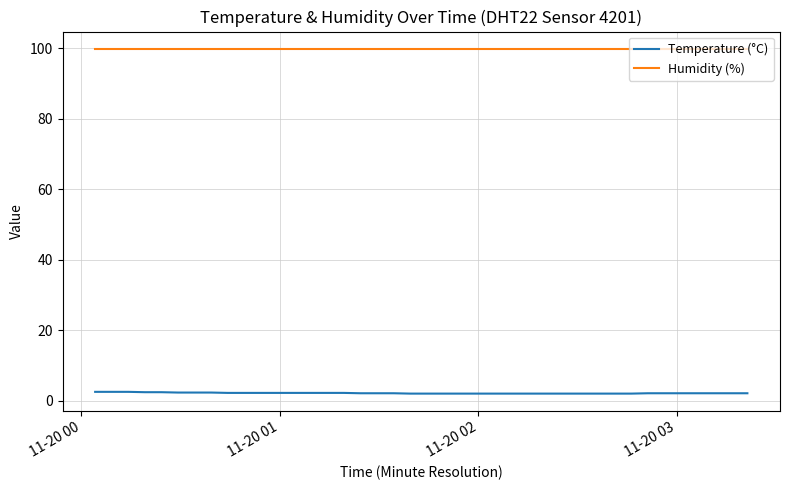

True or false: Temperature (°C) and Humidity (%) intersect in this chart.

False